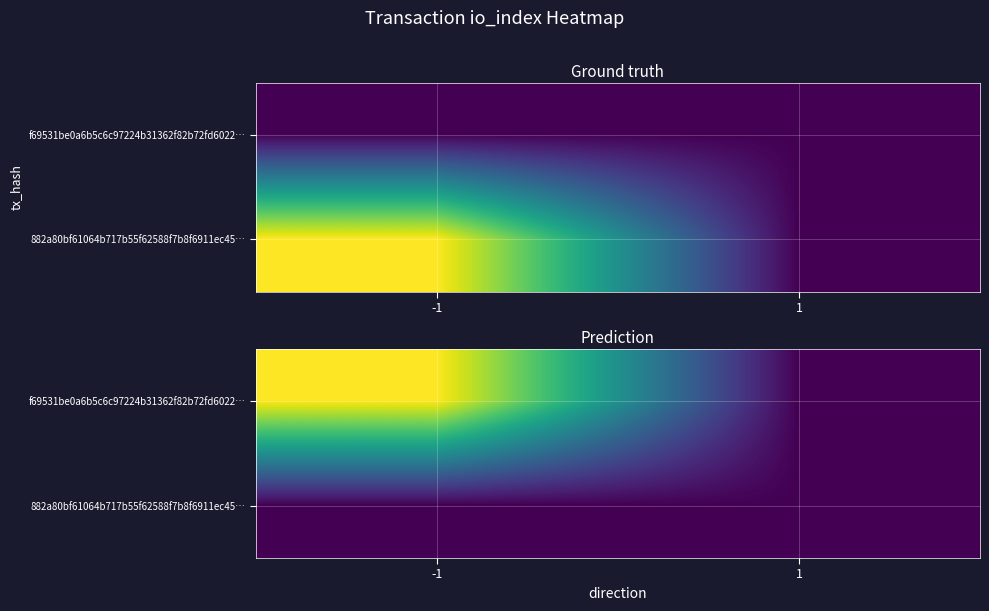

List the series in order of their overall mean, highest first.

f69531be0a6b5c6c97224b31362f82b72fd6022…, 882a80bf61064b717b55f62588f7b8f6911ec45…